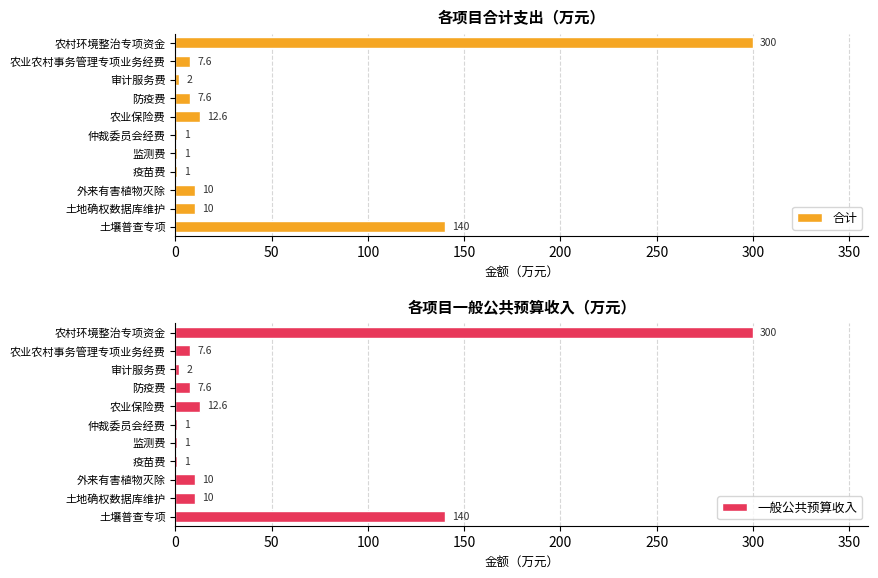

Which series has the widest spread of values?

合计